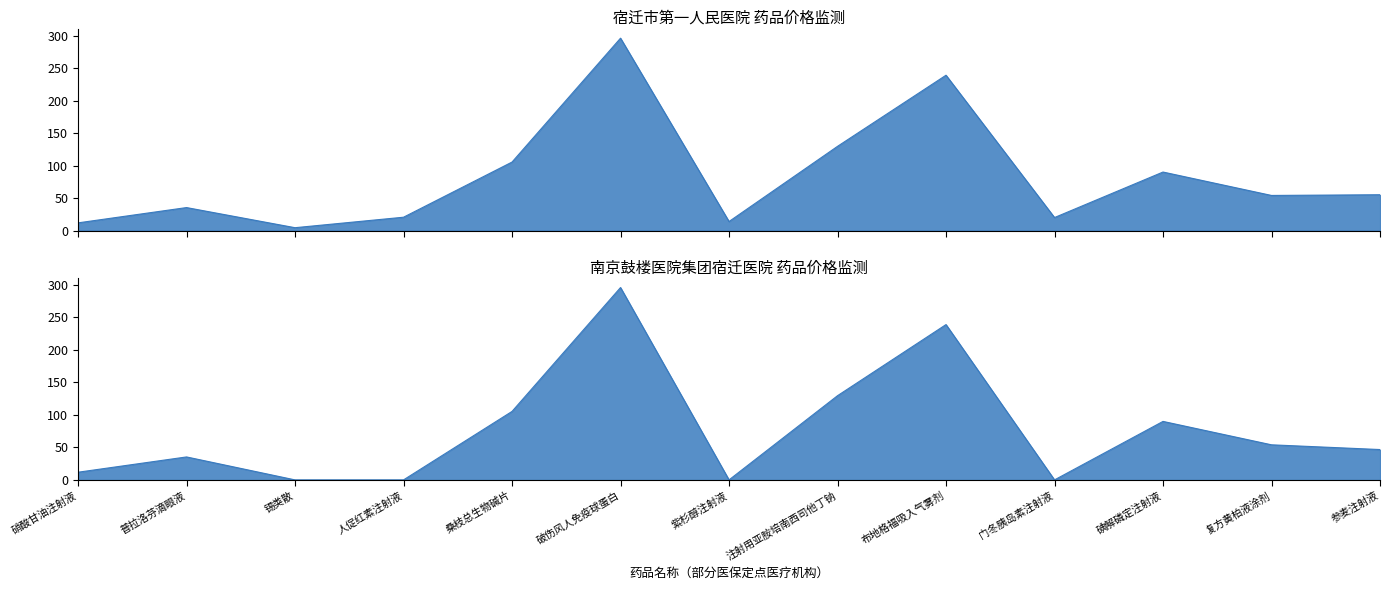

How many series are shown in this chart?

2